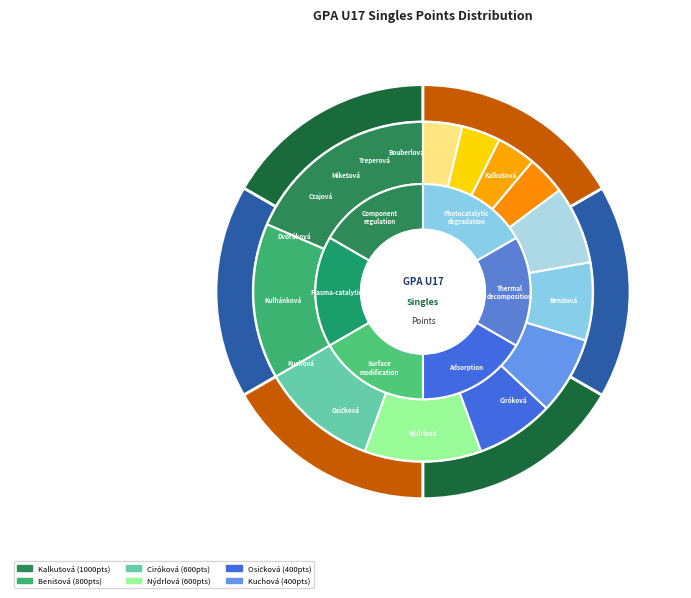

Count the number of slices in the pie.

12